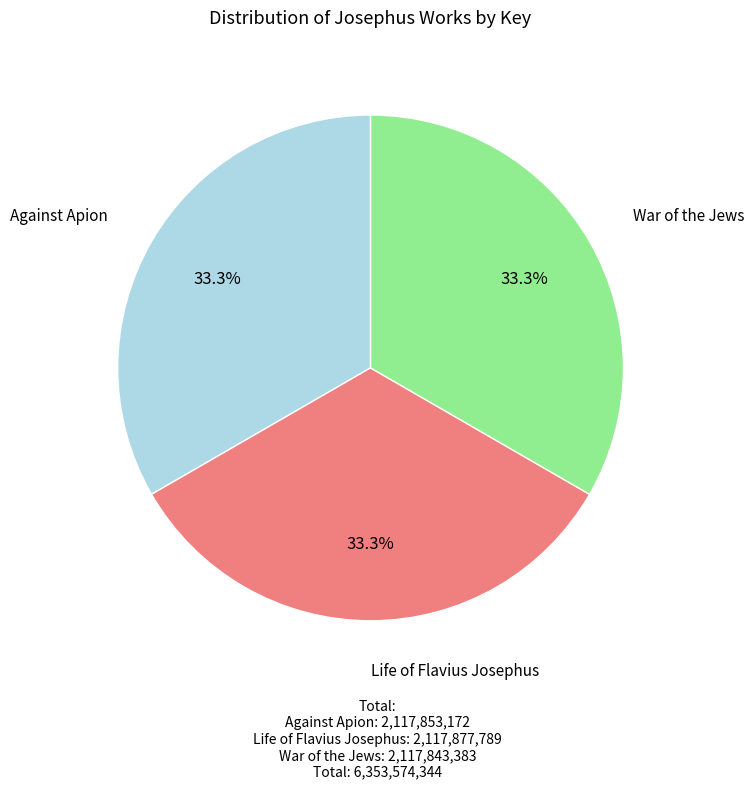

What percentage is NOT represented by War of the Jews?

66.7%